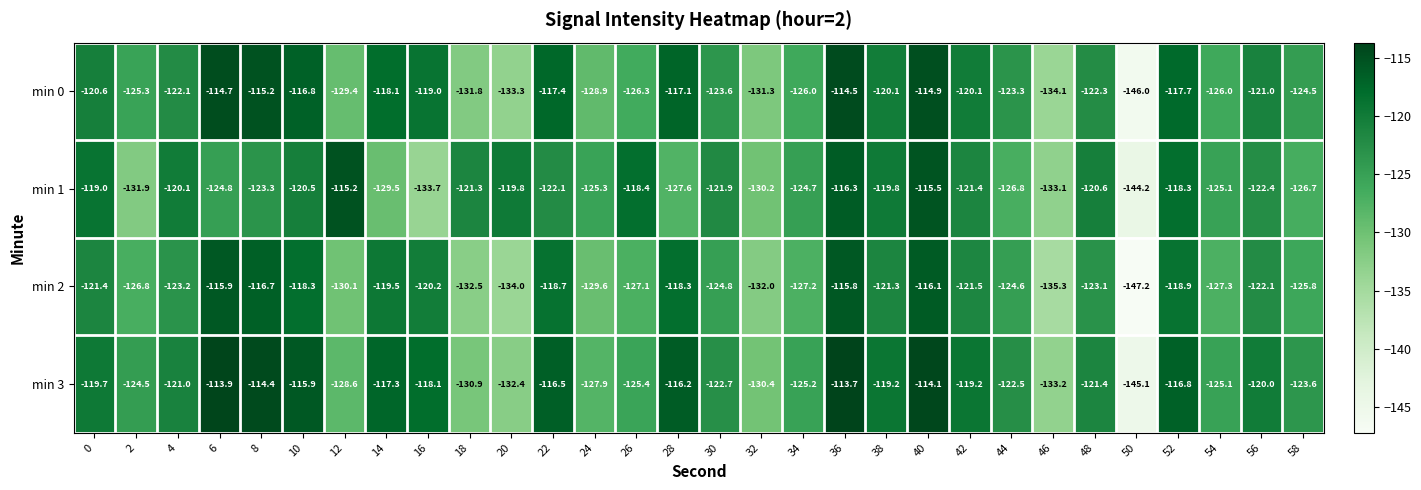

What is the sum of the min 0 values at 12 and 54?

-255.4